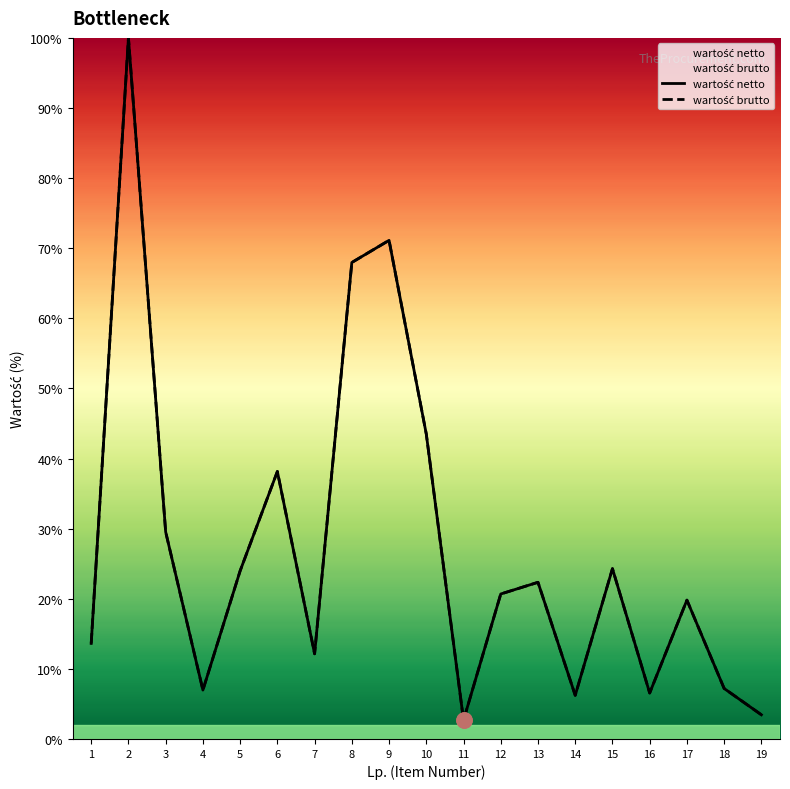

Which series contains the lowest Y value?

wartość netto